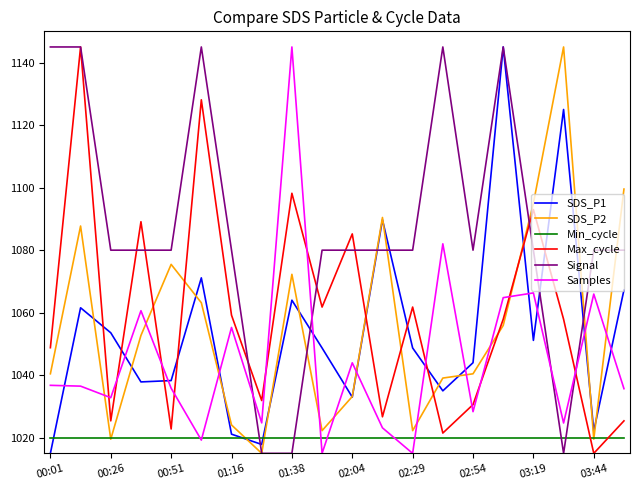

What is the average value of the SDS_P1 series?

1054.5